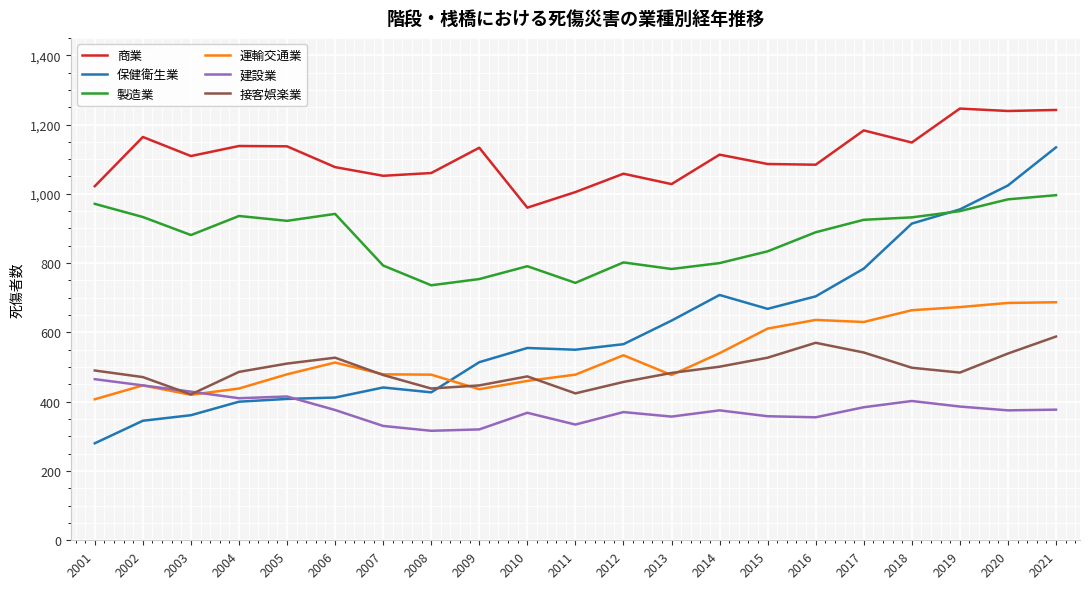

What is the difference between the highest and lowest values at 2016?

729